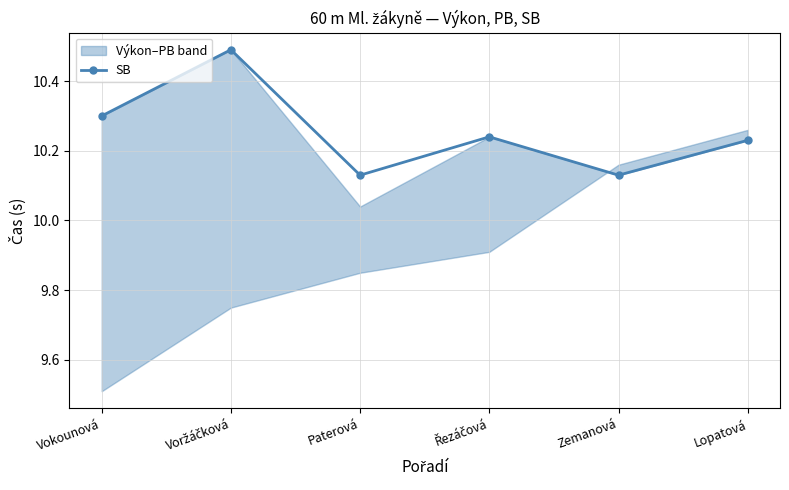

What is the value of the 1st point from the left?

10.3